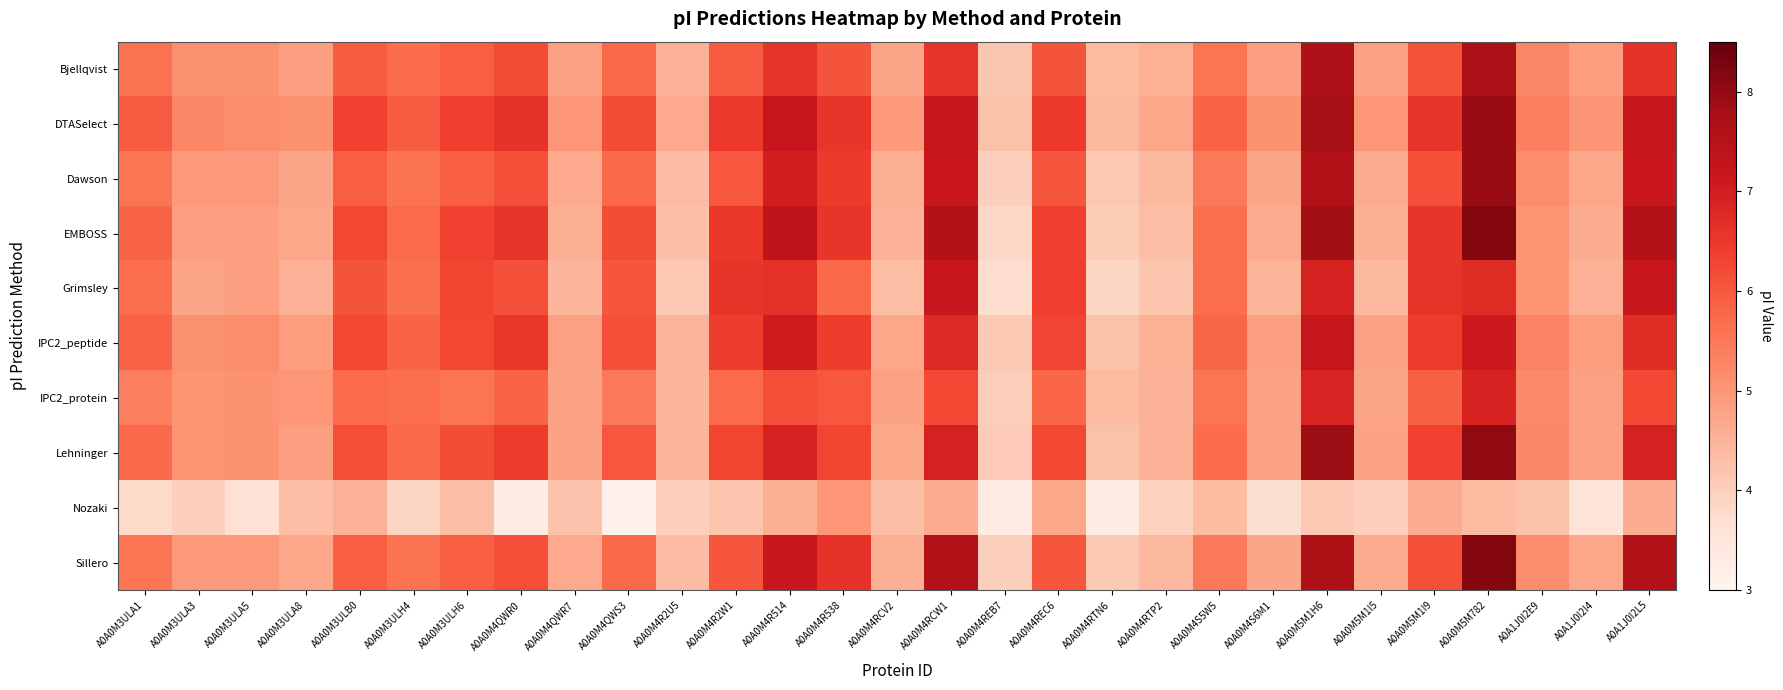

Which series has the widest spread of values?

EMBOSS